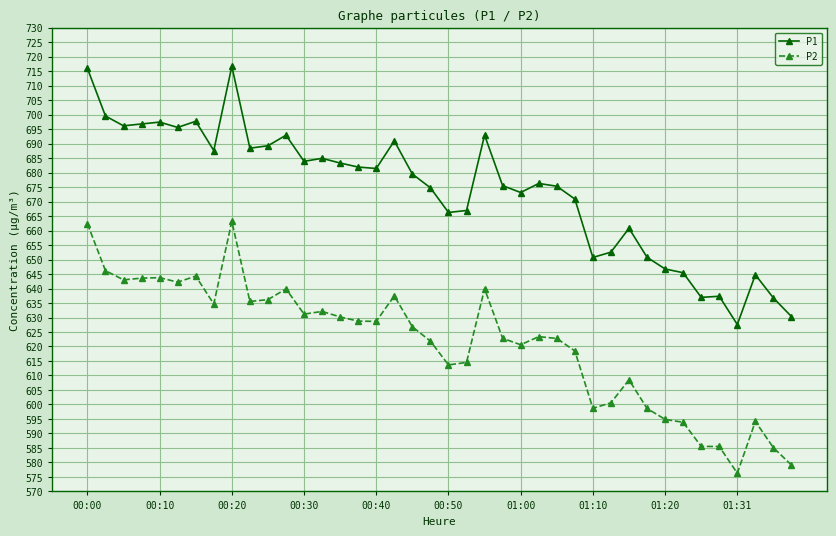

At how many categories does at least one series exceed 583?

40